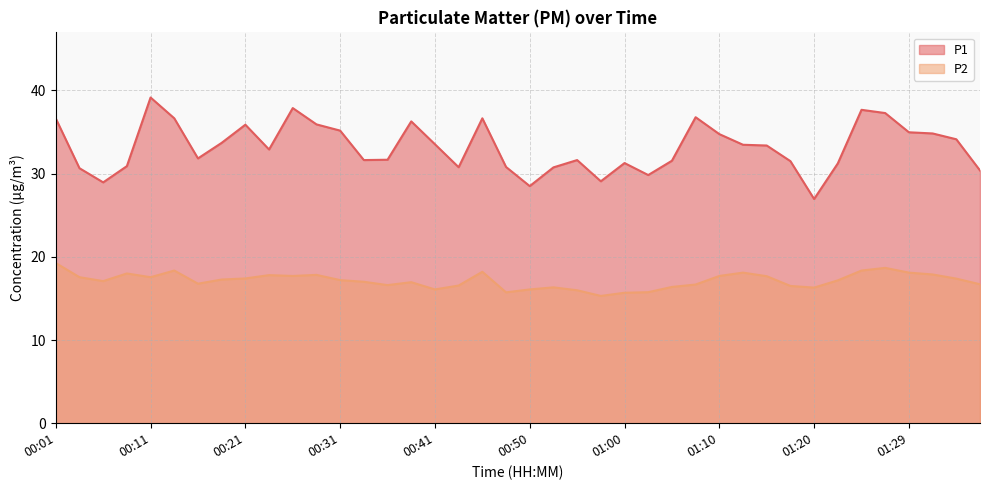

Reading right to left, extract all data points from this chart.

P1: 30.4	34.1	34.8	35.0	37.3	37.7	31.2	26.9	31.5	33.4	33.5	34.8	36.8	31.6	29.8	31.3	29.1	31.6	30.8	28.5	30.8	36.6	30.8	33.5	36.3	31.7	31.6	35.2	35.9	37.9	32.9	35.9	33.7	31.8	36.6	39.1	30.9	28.9	30.6	36.6
P2: 16.7	17.4	17.9	18.1	18.7	18.4	17.2	16.3	16.5	17.7	18.1	17.7	16.7	16.4	15.8	15.7	15.3	16.0	16.3	16.1	15.7	18.2	16.6	16.1	16.9	16.6	17.0	17.2	17.8	17.7	17.8	17.4	17.3	16.8	18.4	17.6	18.0	17.1	17.6	19.2